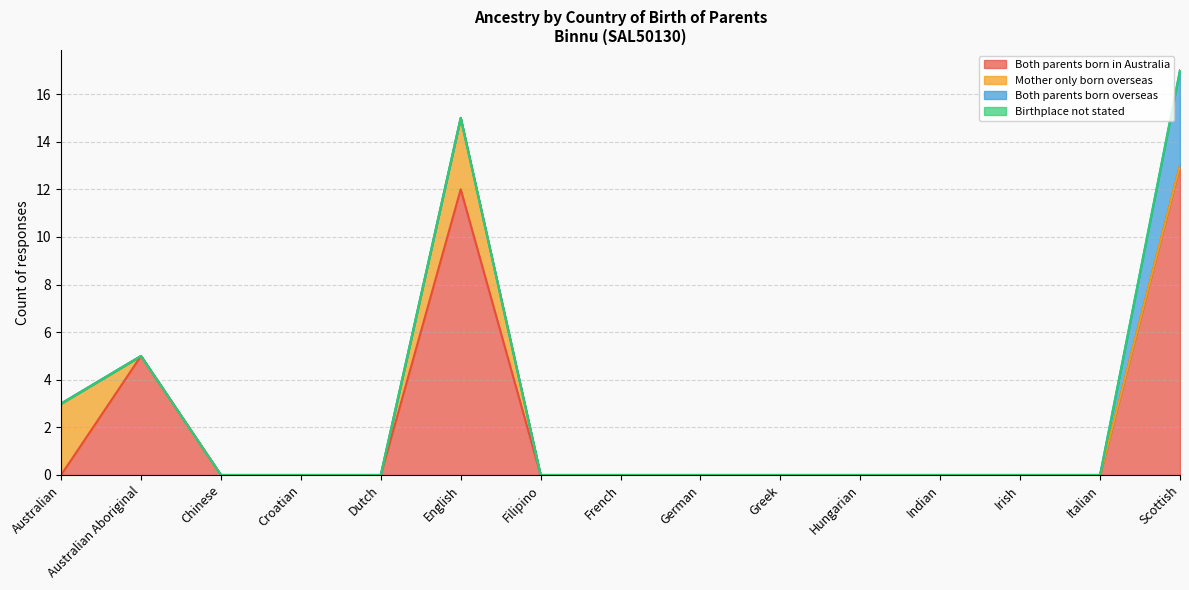

What is the label of the 13th point from the right?

Chinese